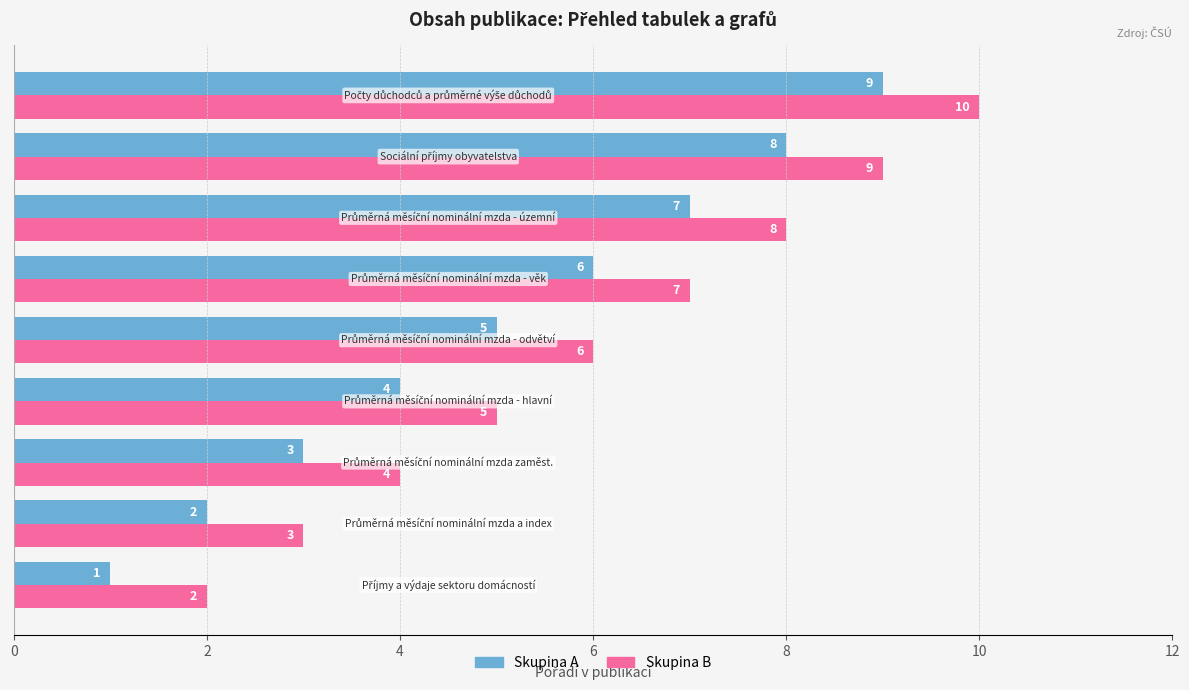

Count the Skupina A values in the range 3 to 7.

5